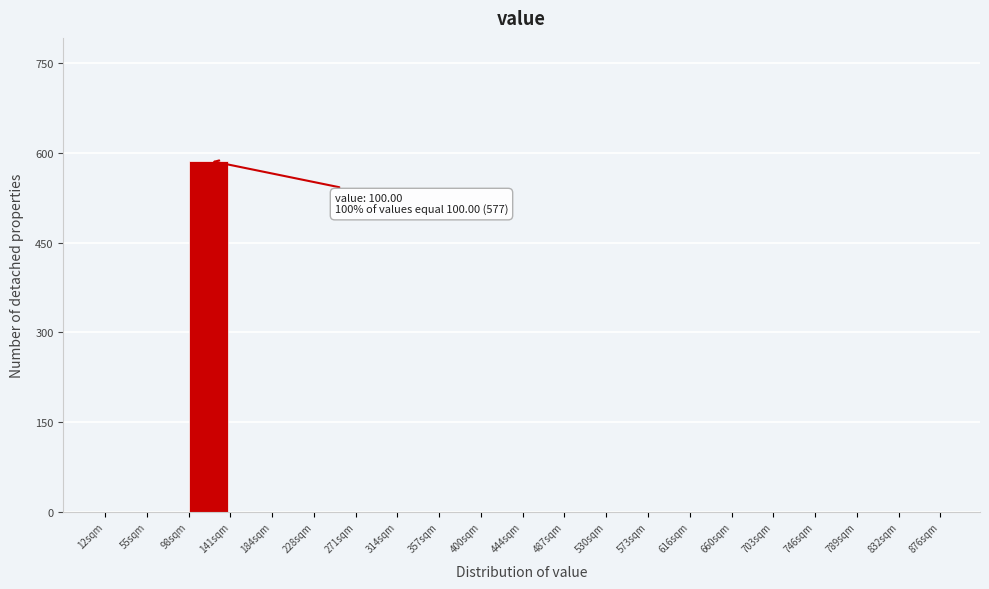

Over which range of the x-axis is the bar tallest?

100 to 140